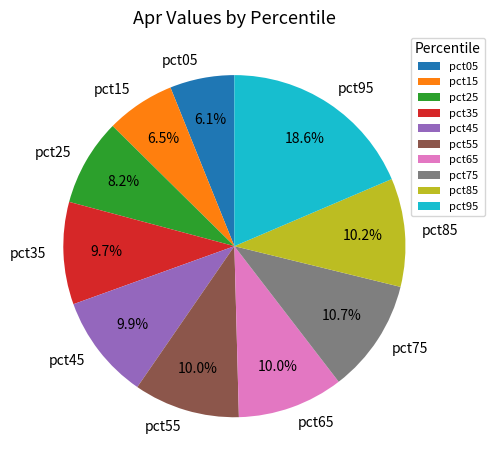

Which category has the biggest portion of the pie?

pct95